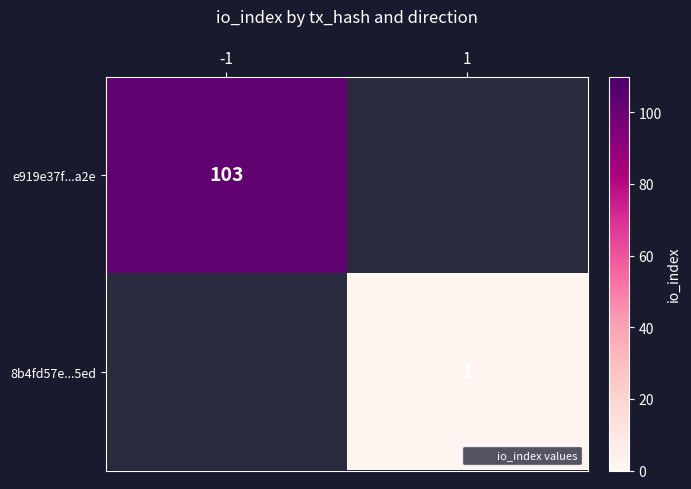

Rank the series by their average value, from highest to lowest.

e919e37f...a2e, 8b4fd57e...5ed